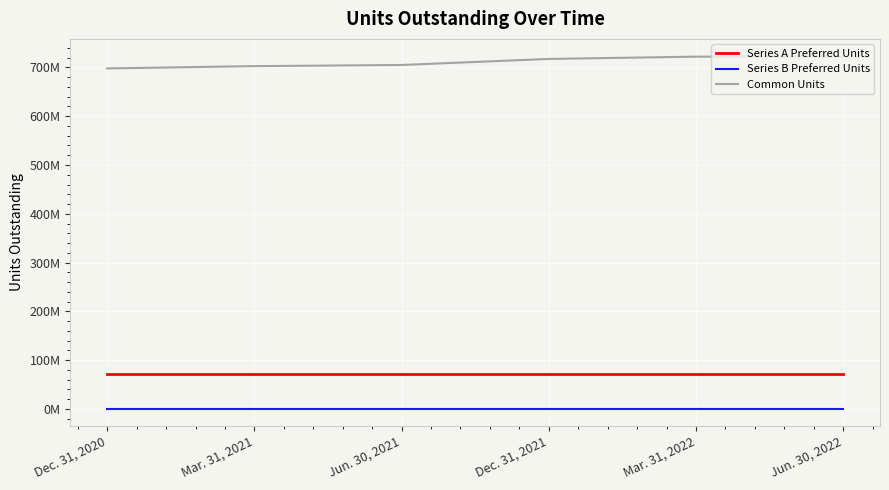

List the labels in order of Series A Preferred Units value, largest first.

Dec. 31, 2020, Mar. 31, 2021, Jun. 30, 2021, Dec. 31, 2021, Mar. 31, 2022, Jun. 30, 2022